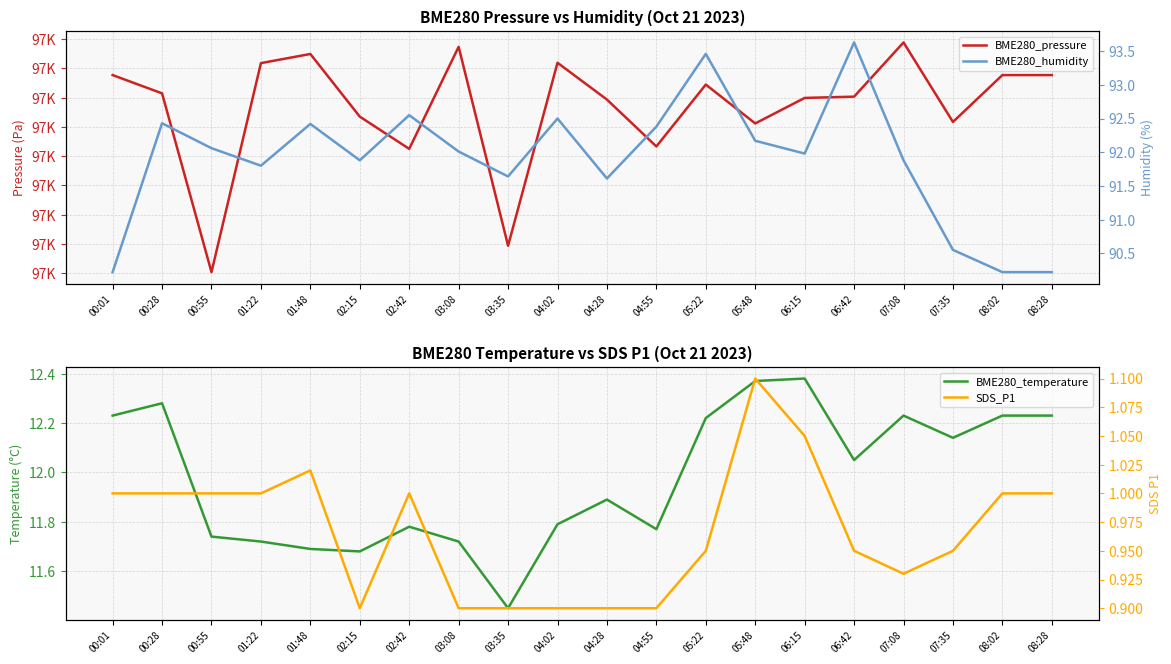

At how many categories does at least one series exceed 8816?

20